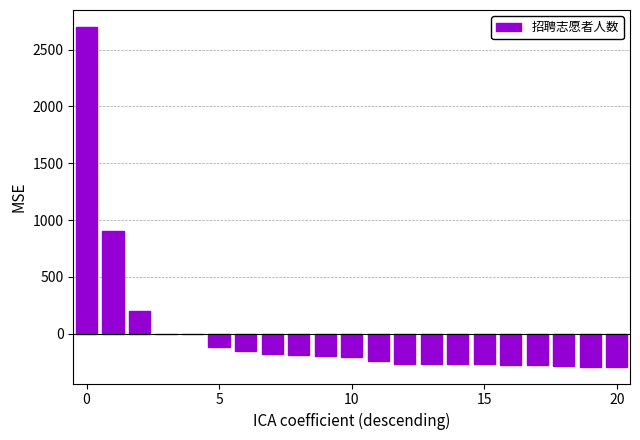

What is the greatest value displayed?

2699.8